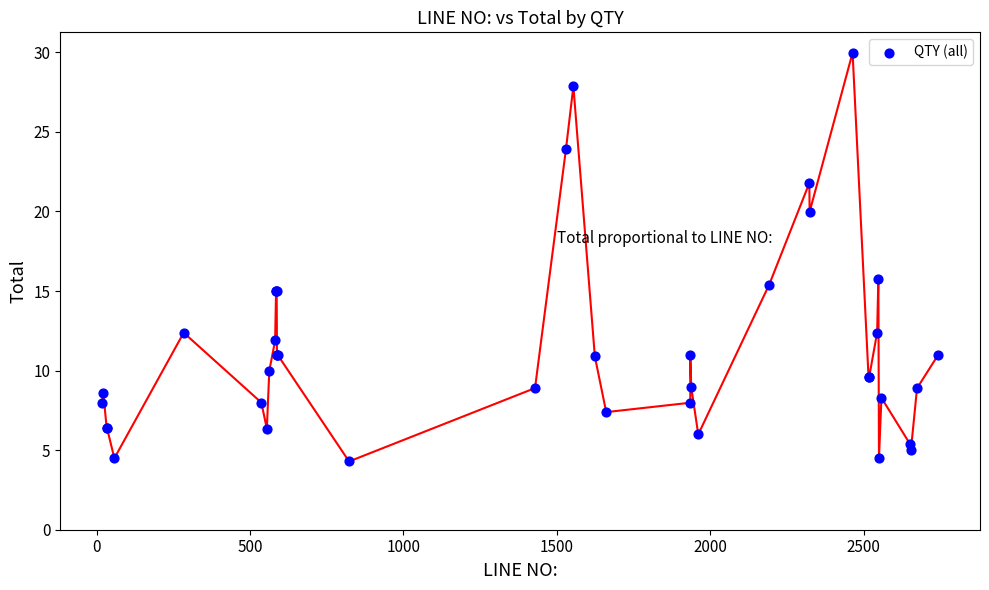

What Y value in the scatter plot is closest to 17?

15.8